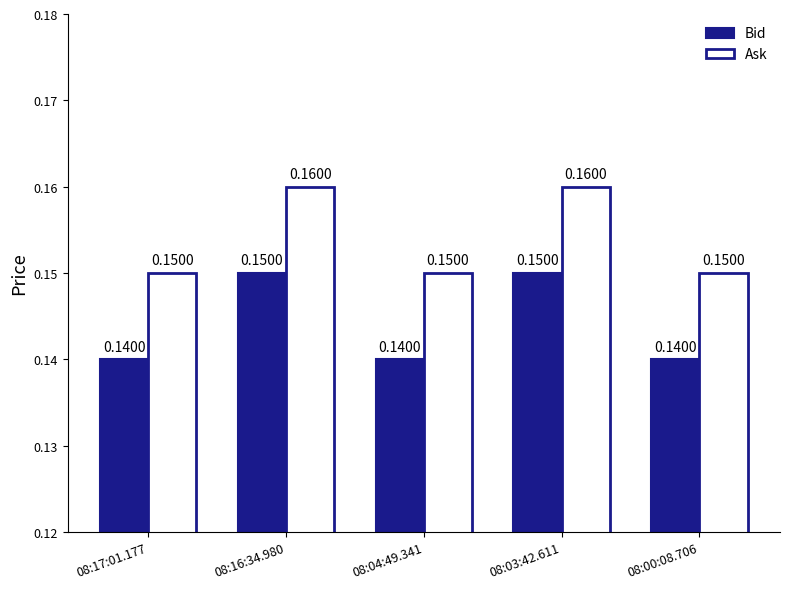

Rank the series at 08:04:49.341 from highest to lowest value.

Ask, Bid